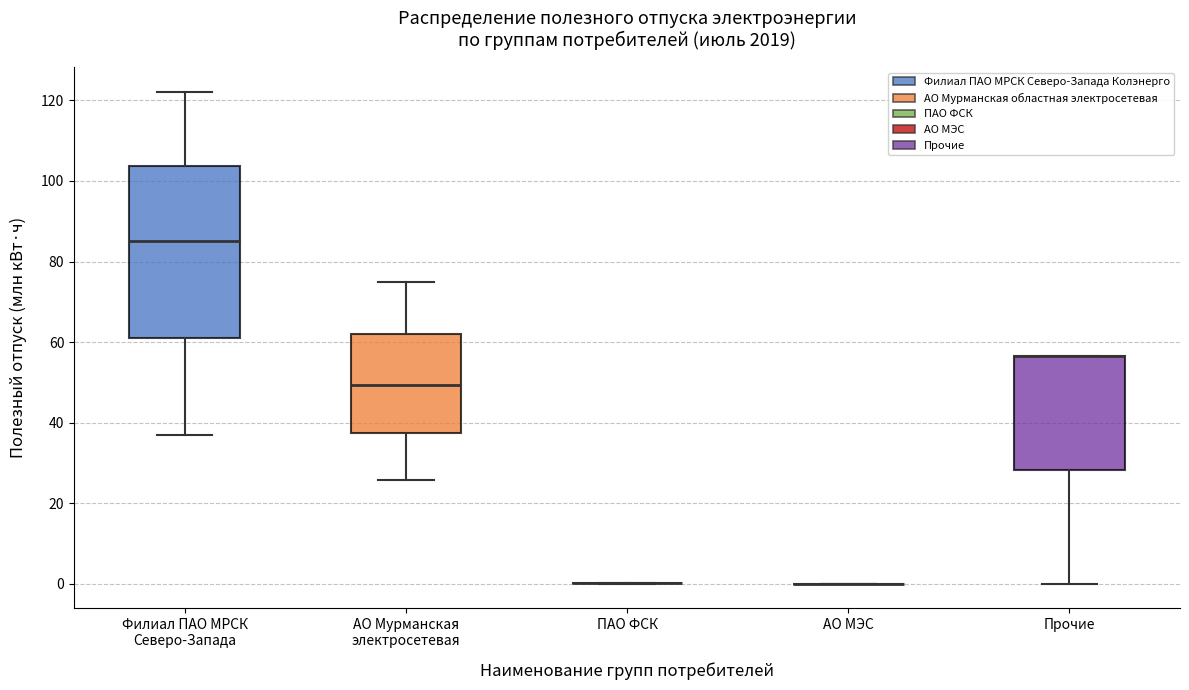

Where is the lower edge of the box for Прочие on the y-axis? The values are not printed on the chart, so give them approximately, as read against the axis.

28